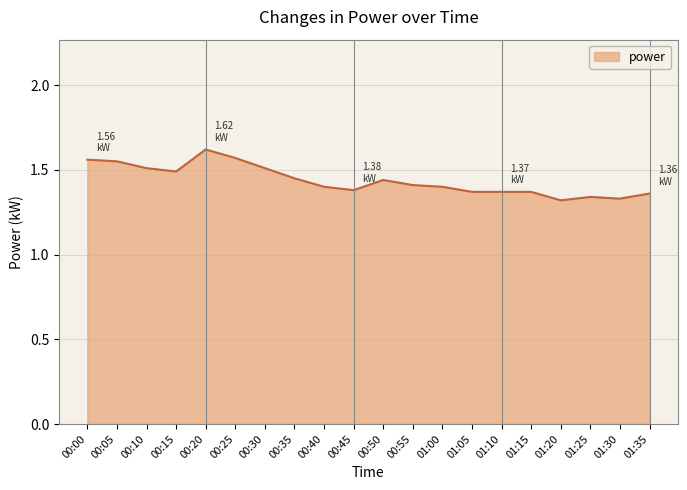

What is the ratio of the value at 01:10 to the value at 01:15?

1.0